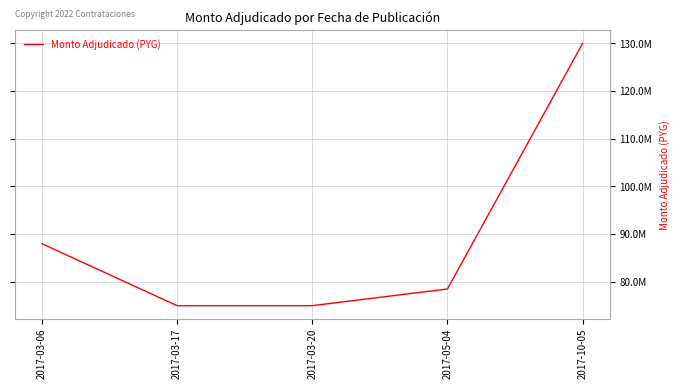

What is the change in value from 2017-03-20 to 2017-05-04?

+3500000